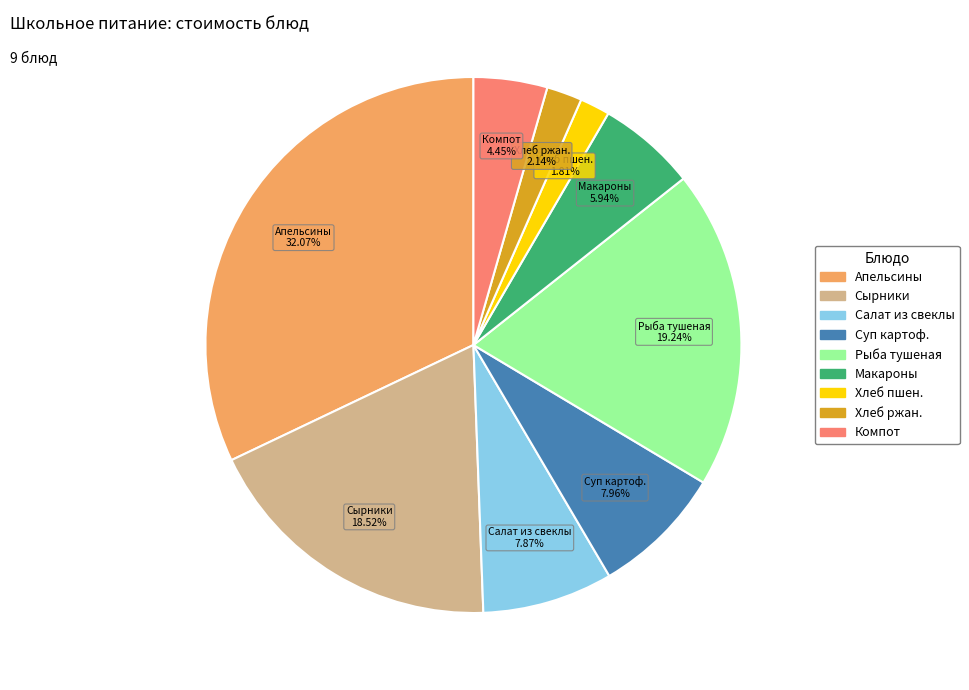

Is there any slice that represents more than half of the pie?

No